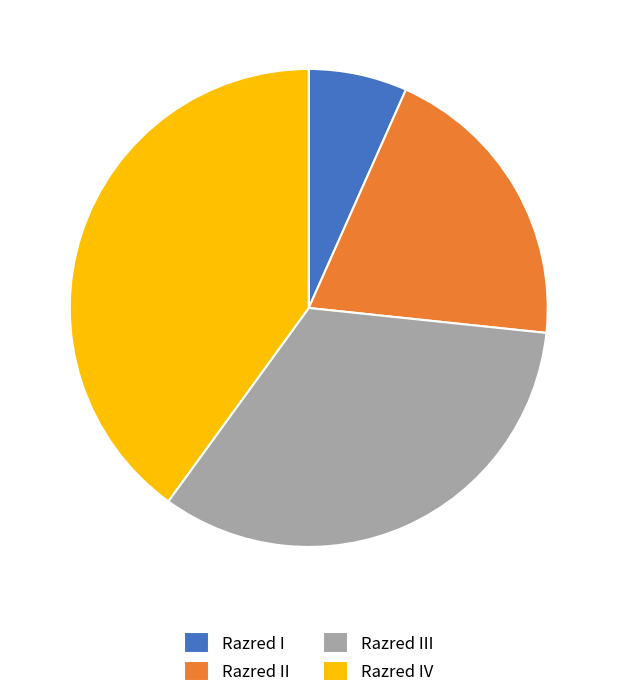

Which slice is the smallest?

Razred I